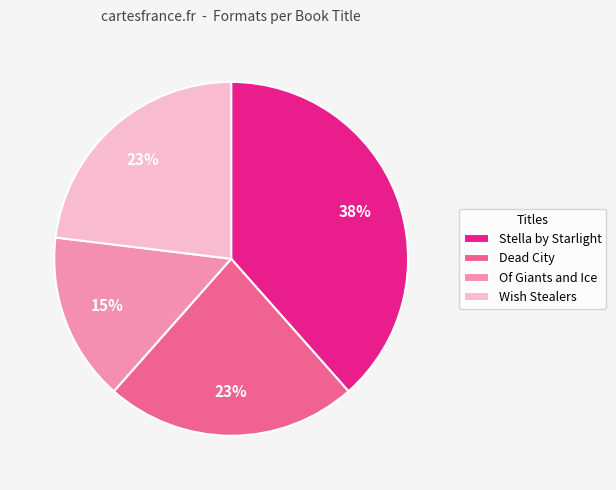

How many segments does this pie chart have?

4